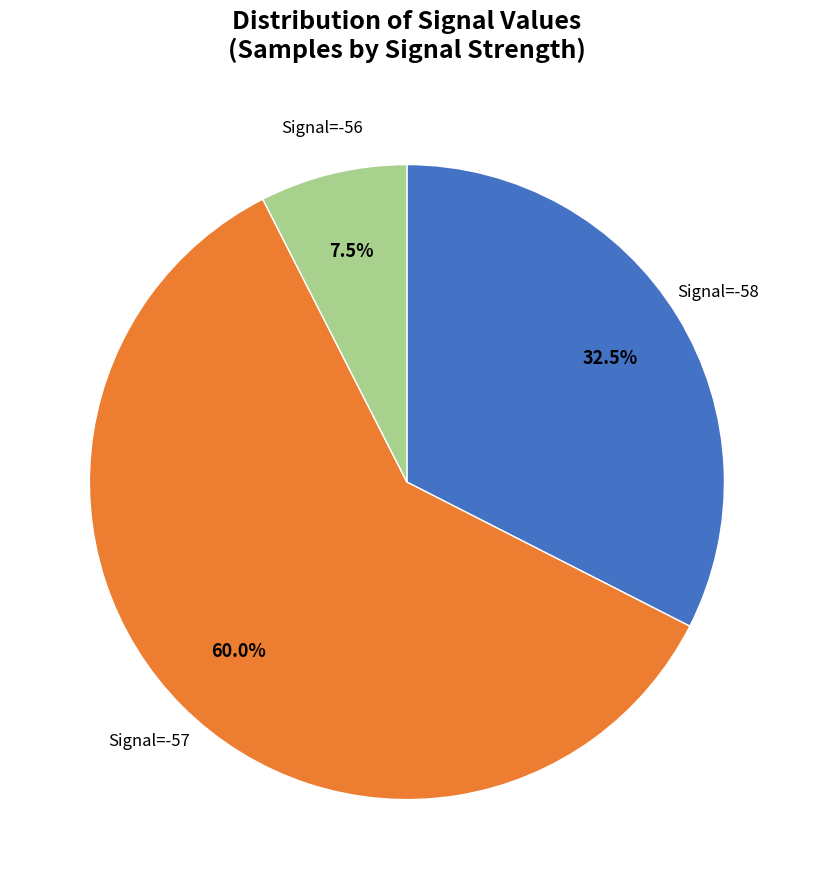

Does any single category account for the majority?

Yes